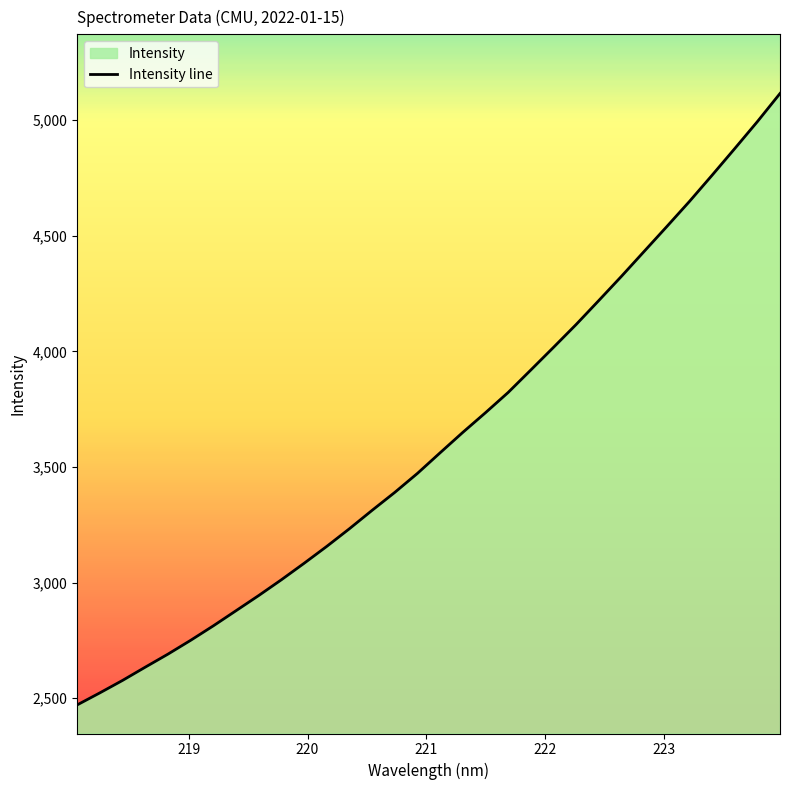

What is the greatest value displayed?

5114.7